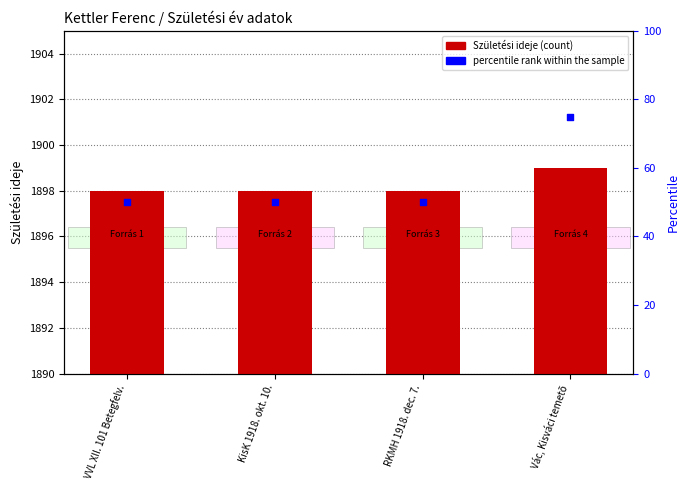

Which series reaches the minimum Y coordinate?

percentile rank within the sample